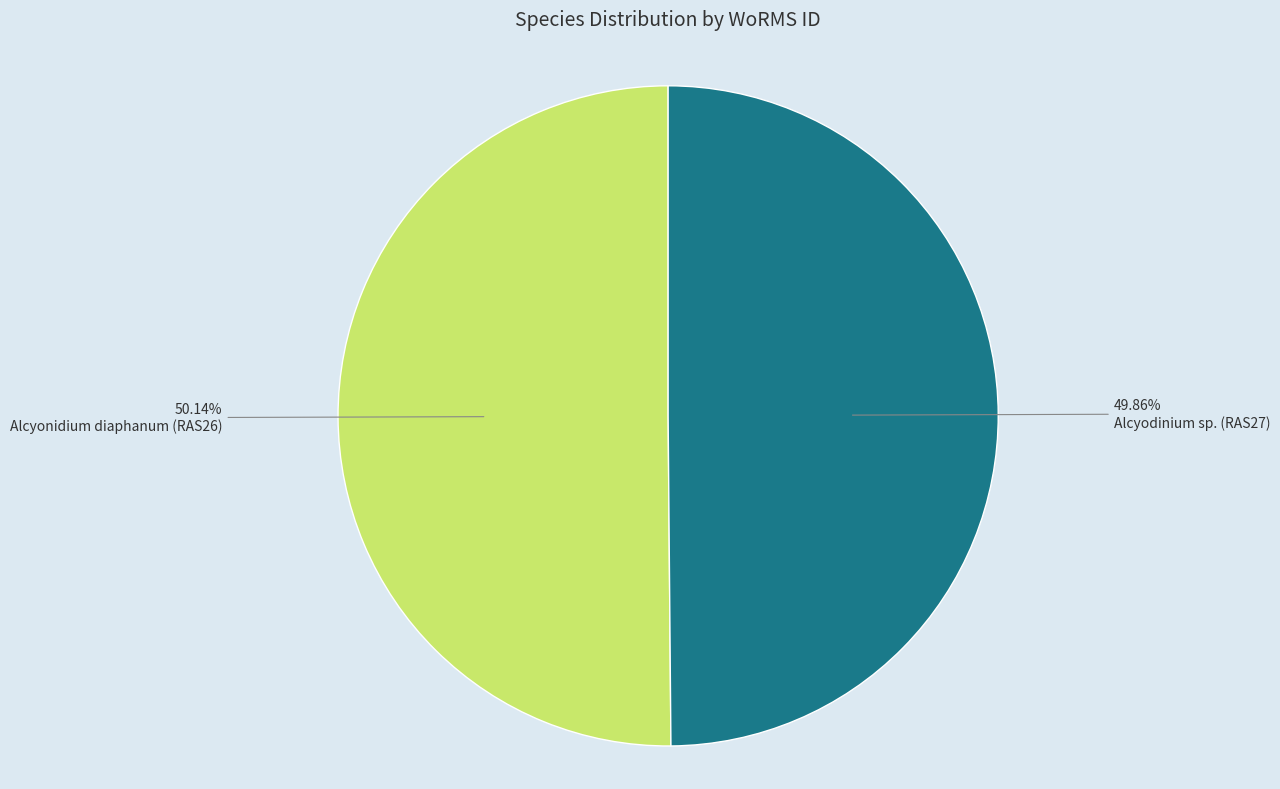

Count the number of slices in the pie.

2